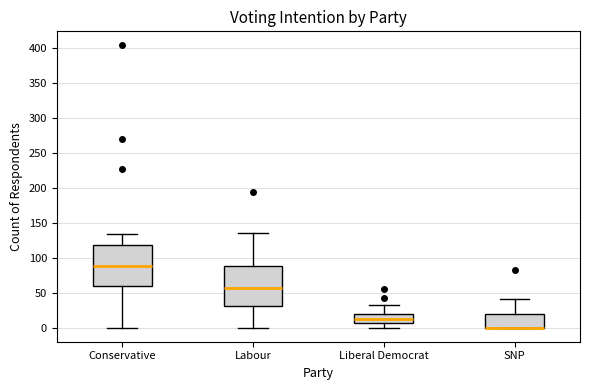

Where is the lower edge of the box for SNP on the y-axis? The values are not printed on the chart, so give them approximately, as read against the axis.

0